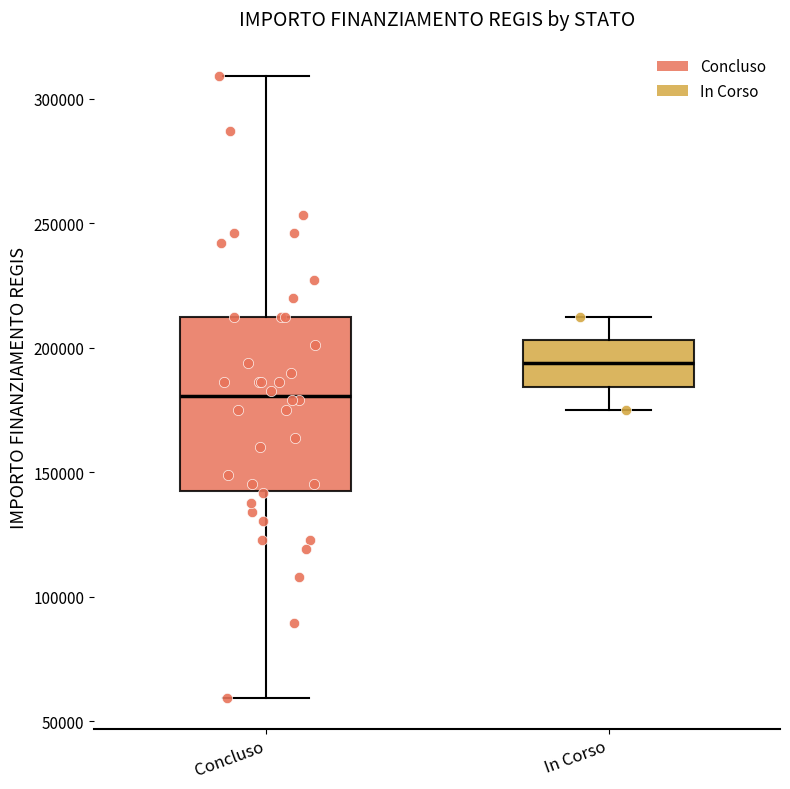

Which box is the tallest, from its lower edge to its upper edge?

Concluso